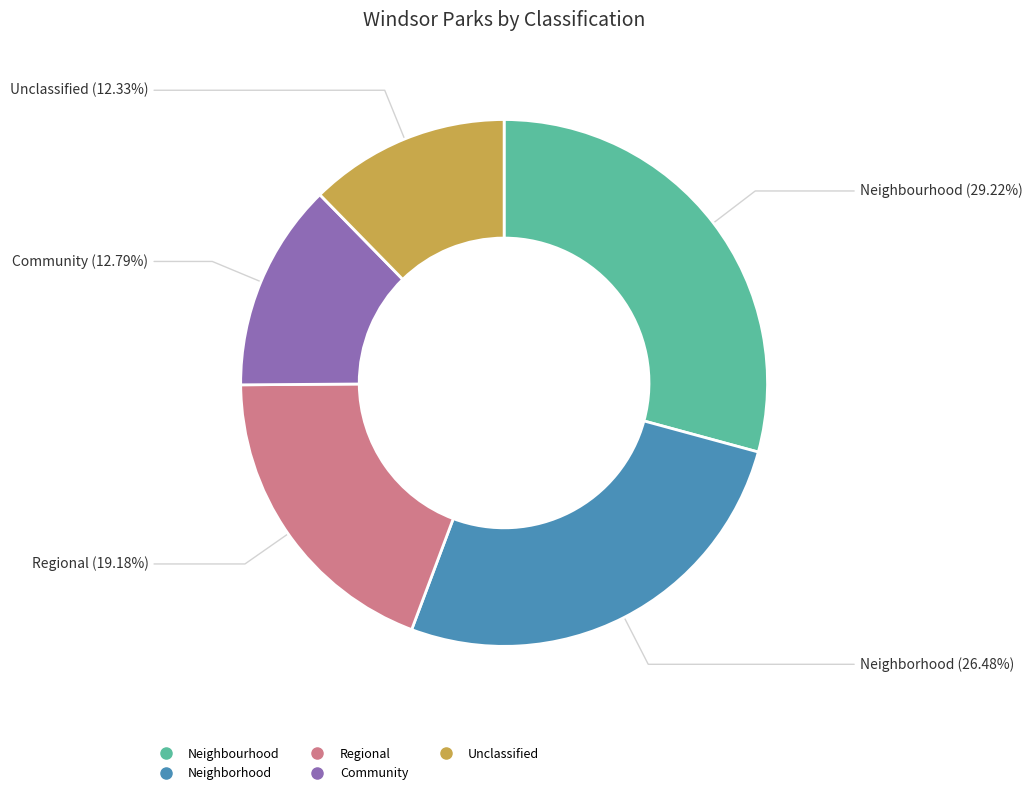

Is there a majority slice in this chart?

No